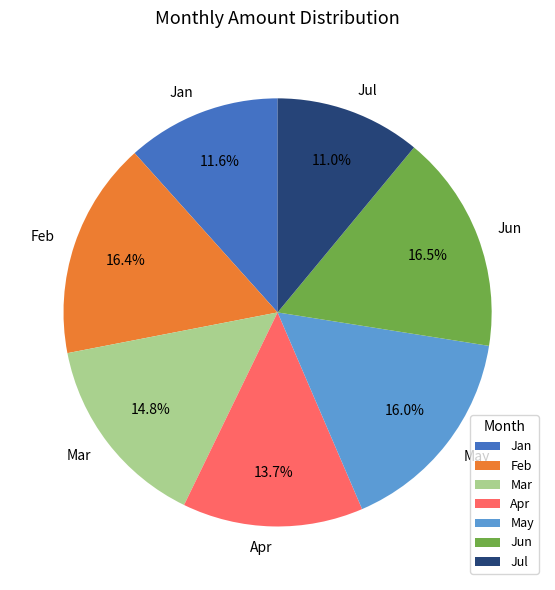

Which has a higher value, Apr or Jun?

Jun